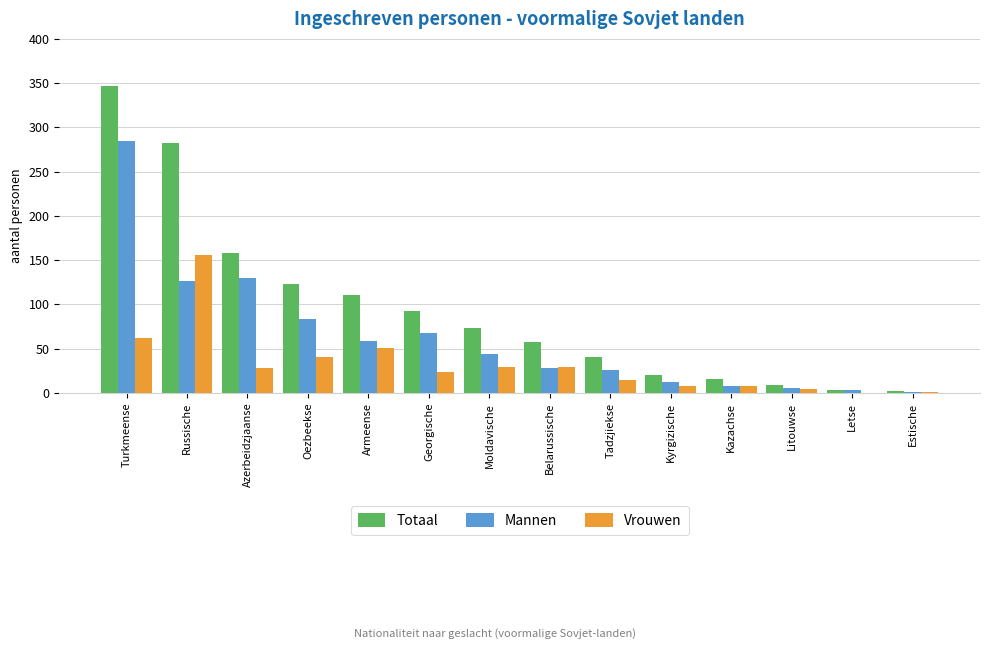

What is the sum of the Vrouwen values at Belarussische and Turkmeense?

91